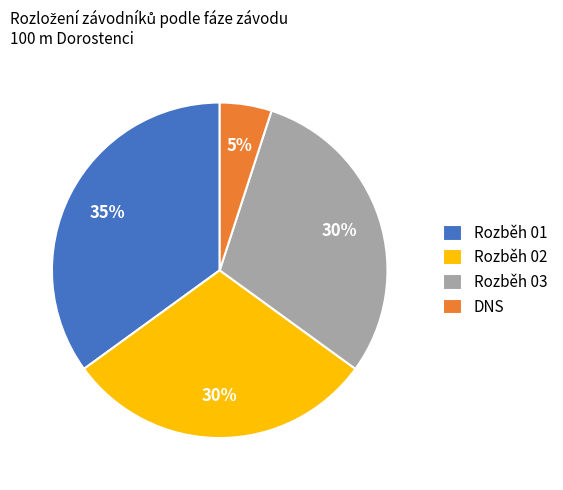

What is the smallest slice in the pie chart?

DNS